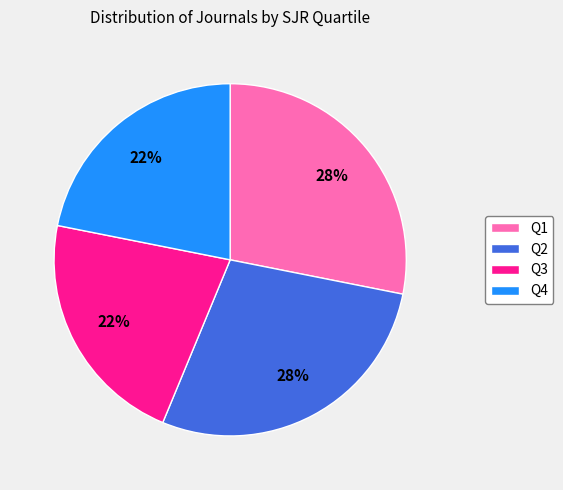

True or false: Q2 accounts for 28% of the total.

True